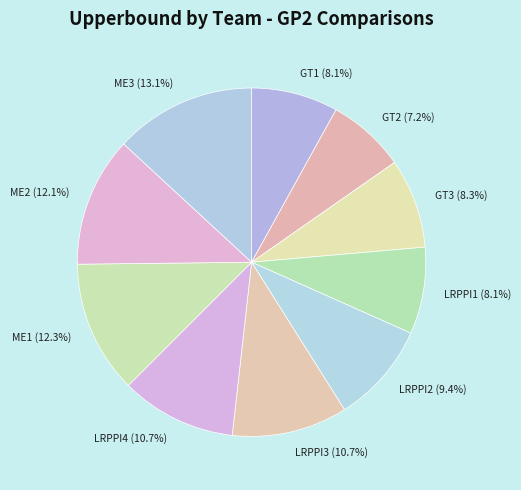

Which slice is the largest?

ME3